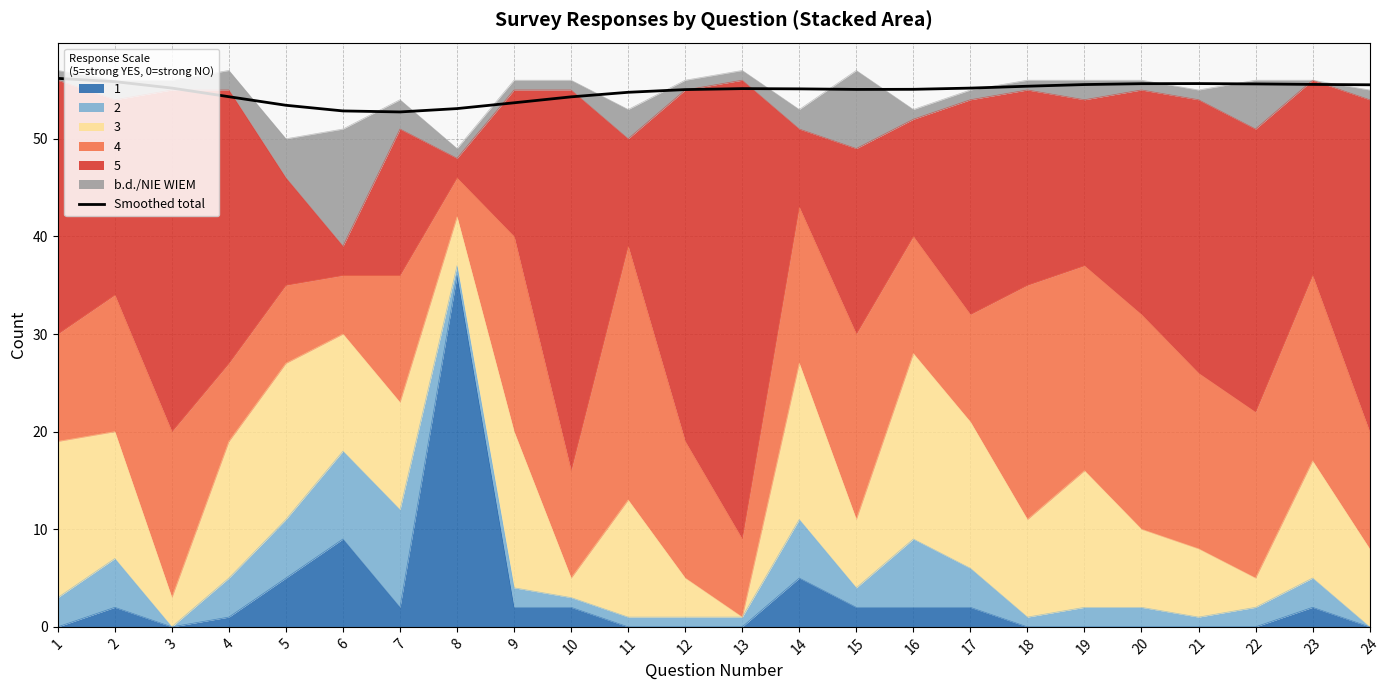

Where does the data first go above 55?

1